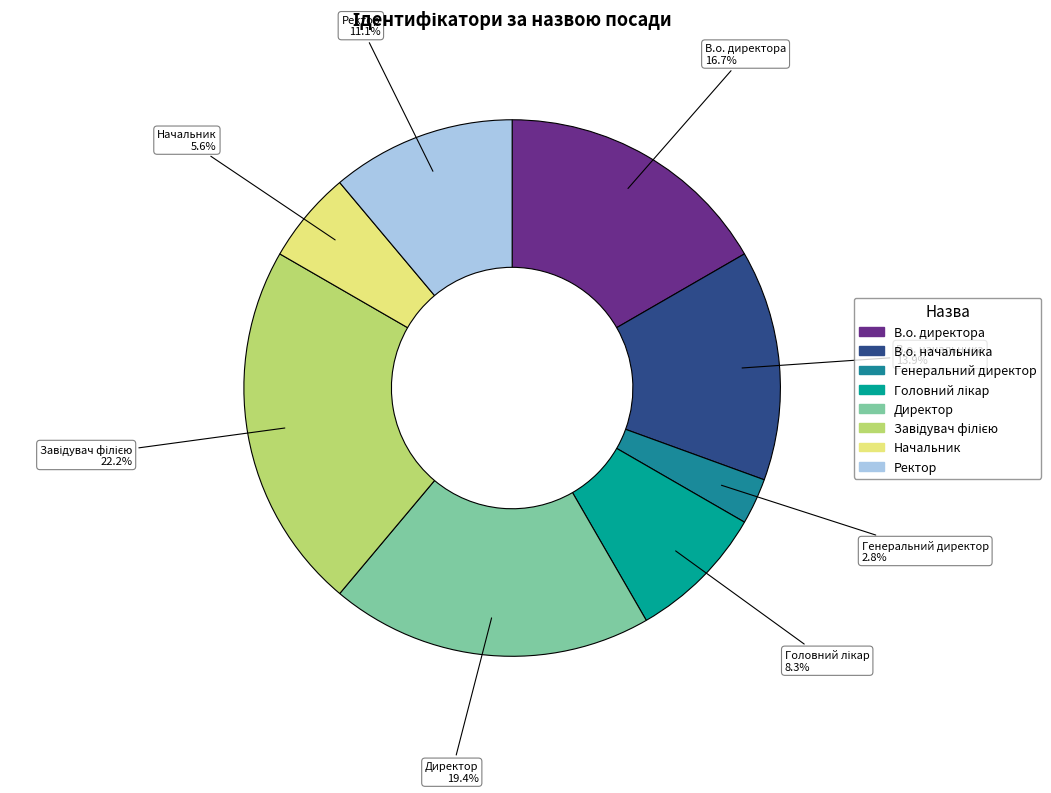

What percentage is NOT represented by В.о. начальника?

86.1%